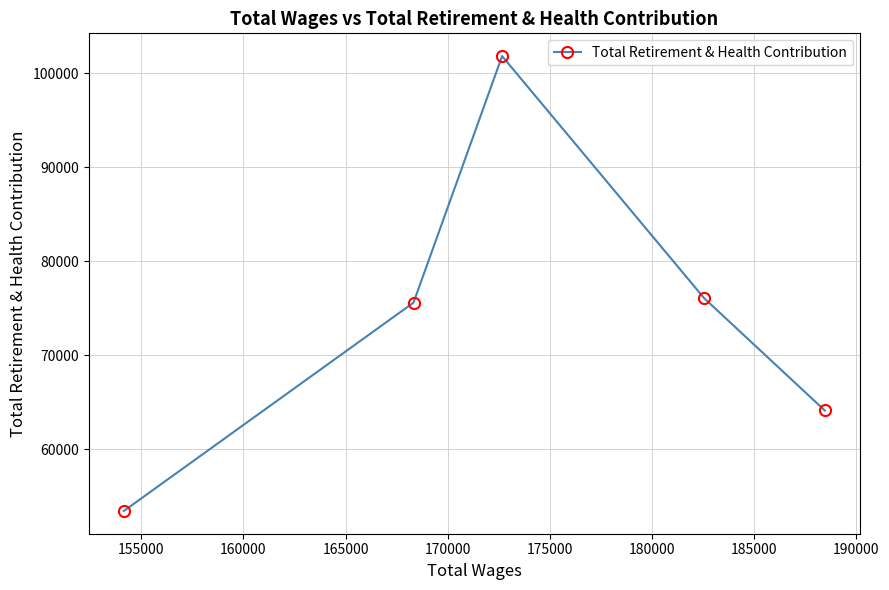

What is the value of the 4th point from the left?

76084